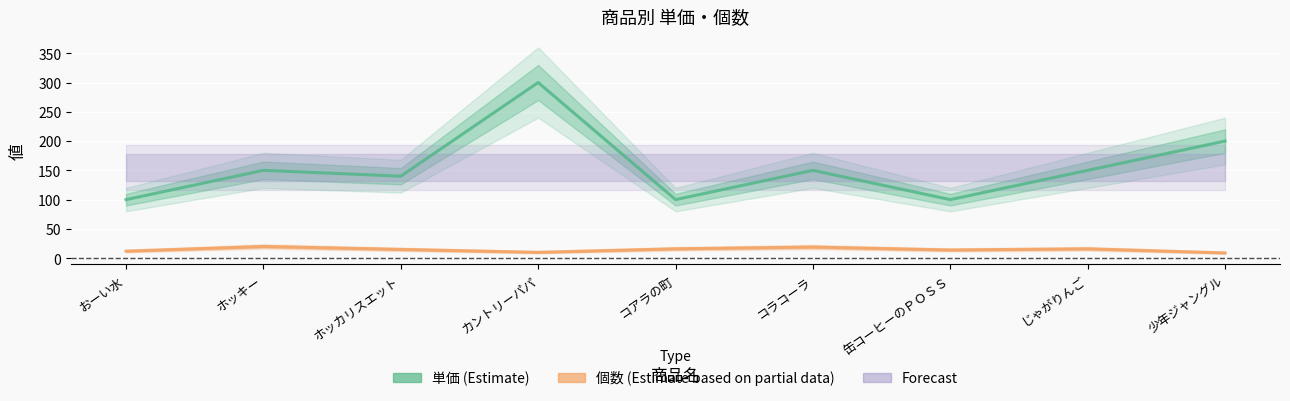

What is the total value across all series at 缶コーヒーのＰＯＳＳ?

114